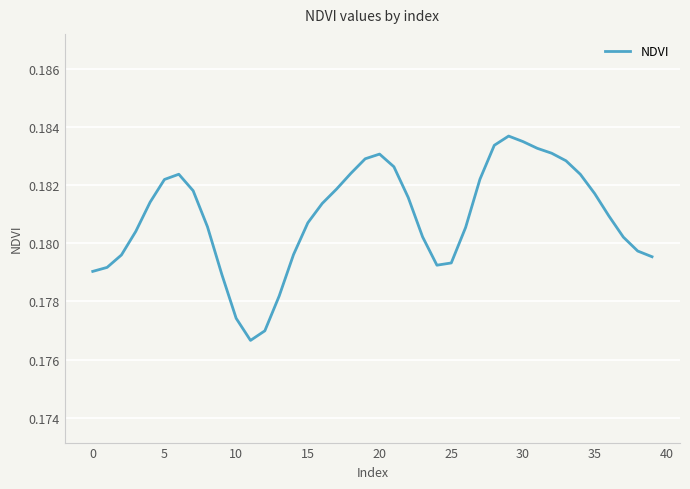

Is this an area chart (filled region under the line)?

No